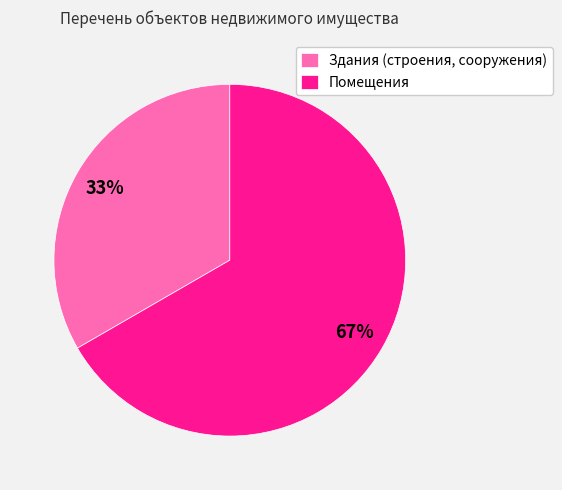

Which slice represents more than half of the pie?

Помещения